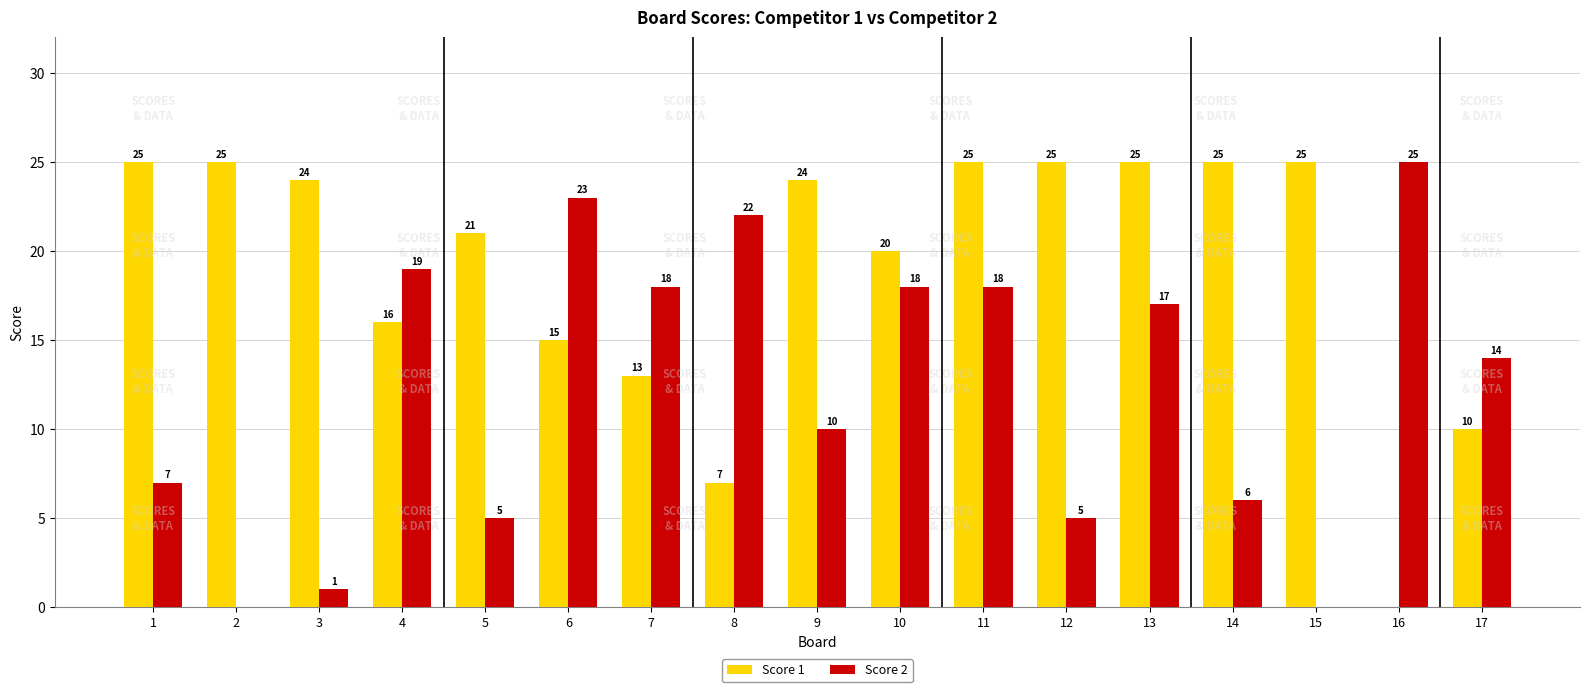

Reading left to right, extract all data points from this chart.

Score 1: 25	25	24	16	21	15	13	7	24	20	25	25	25	25	25	0	10
Score 2: 7	0	1	19	5	23	18	22	10	18	18	5	17	6	0	25	14